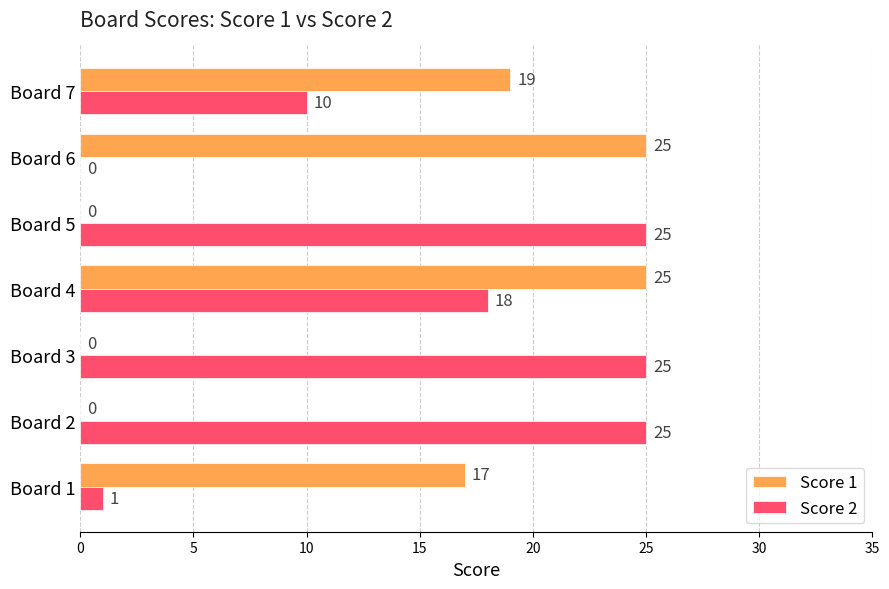

What value does the Score 2 series have at Board 7, to the nearest 10?

10